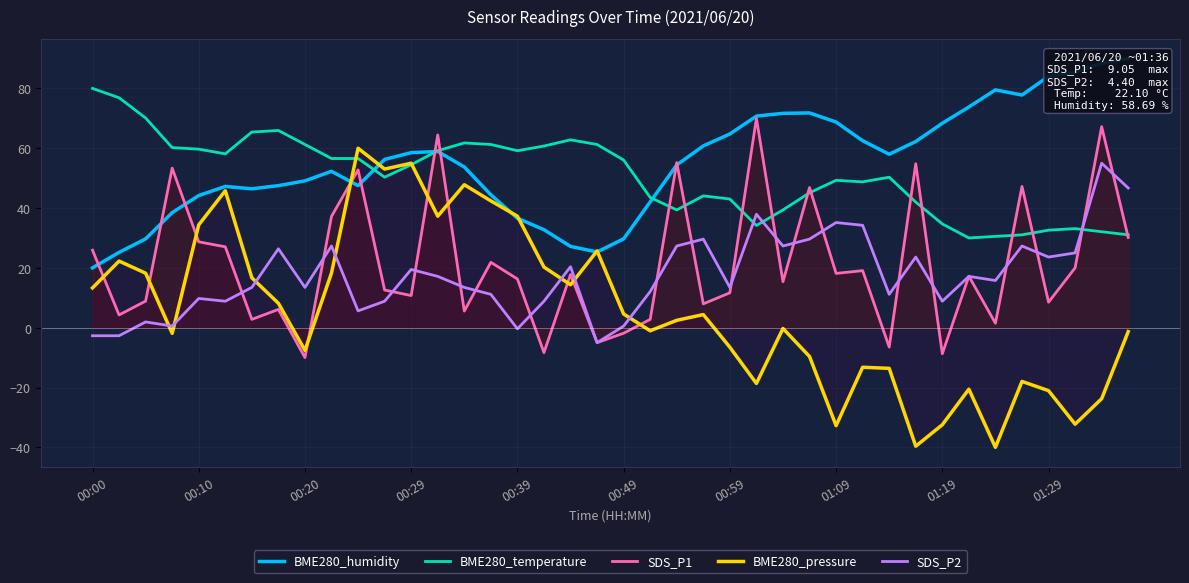

Does the chart display data point markers on the line(s)?

No